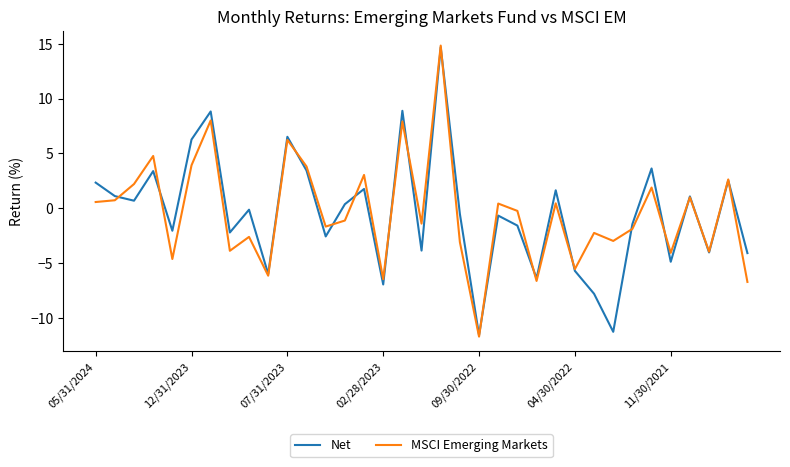

What is the average value of the Net series?

-0.5